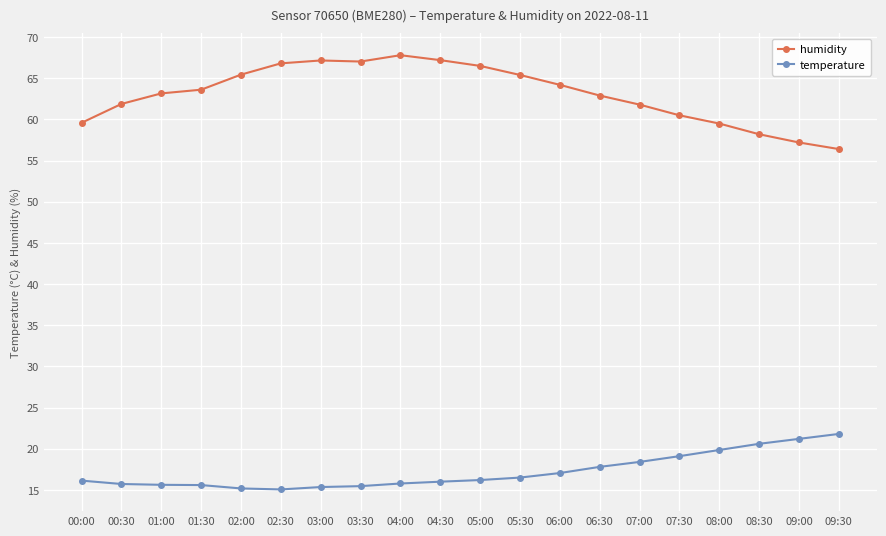

What is the value of the temperature point at the 2nd from the left?

15.7